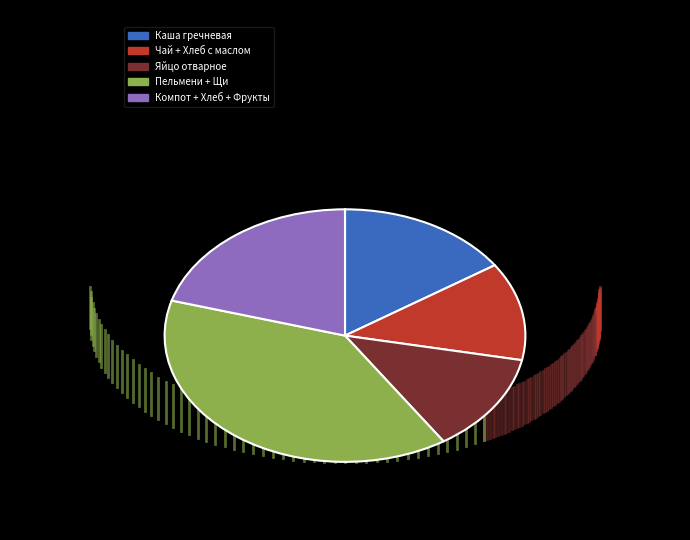

Is there any slice that represents more than half of the pie?

No